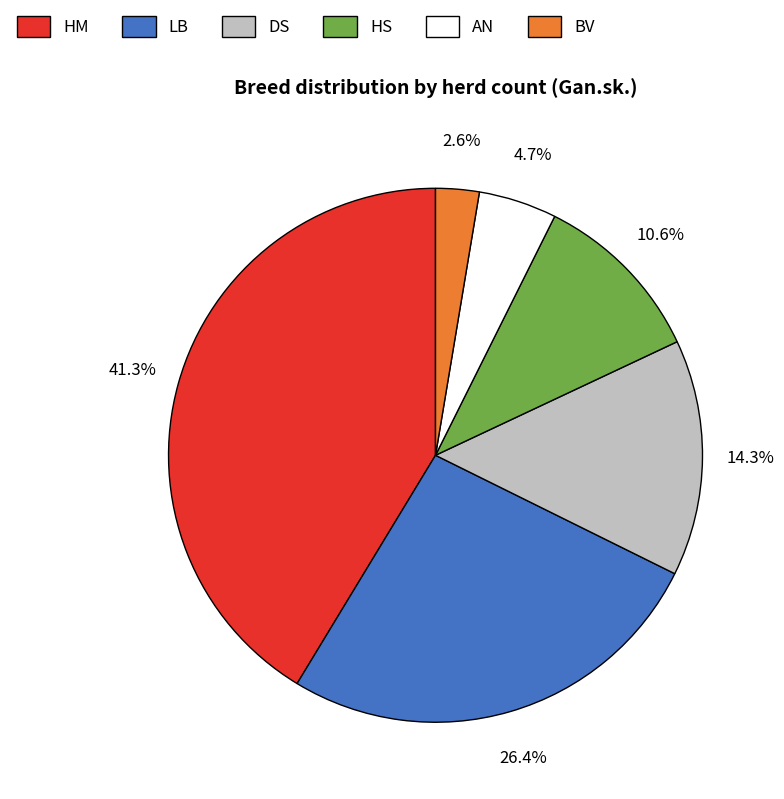

Approximately how many times larger is the value at HS compared to DS?

0.7